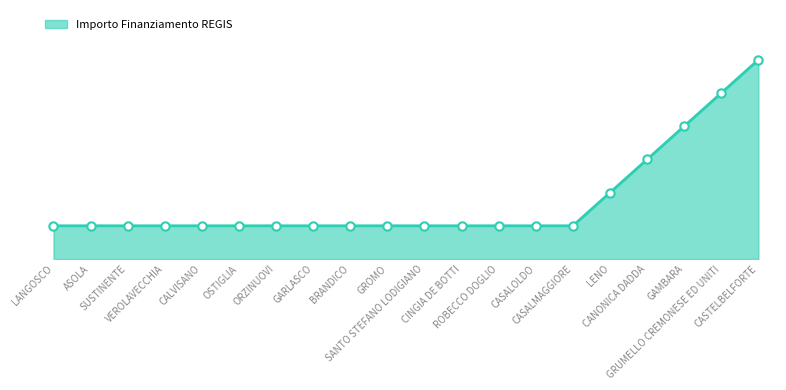

Reading right to left, extract all data points from this chart.

136500	113750	91000	68250	45500	22750	22750	22750	22750	22750	22750	22750	22750	22750	22750	22750	22750	22750	22750	22750